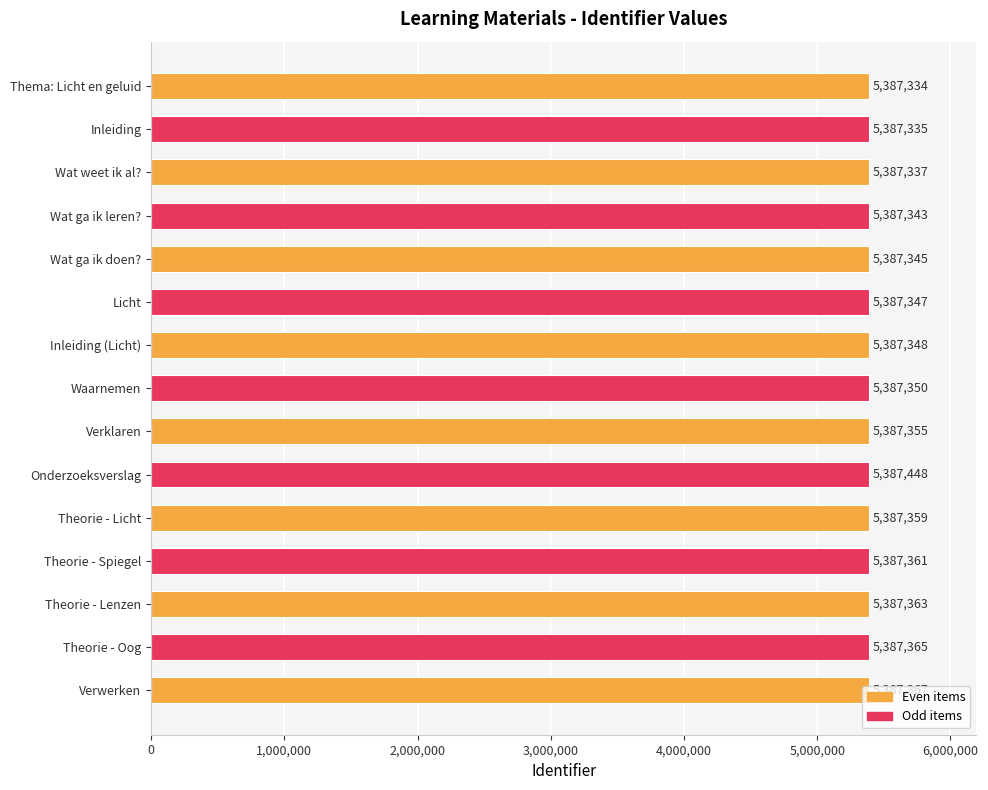

How many values are below 5387350?

7